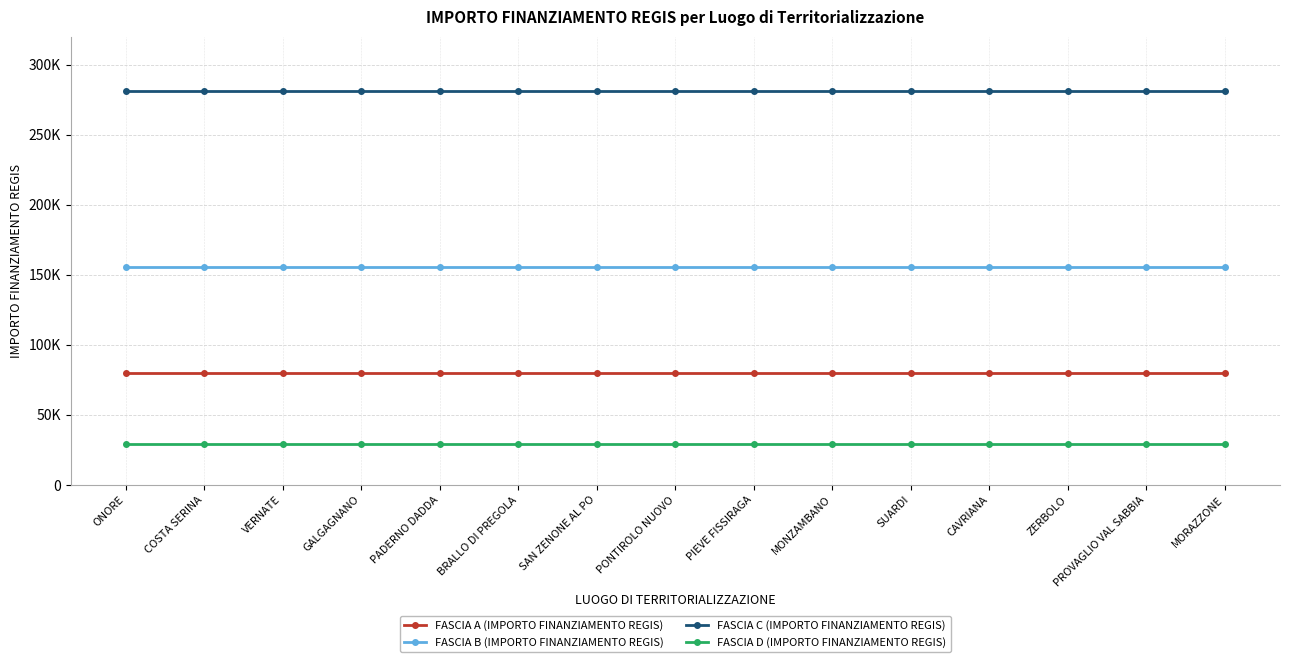

What are all the series names shown in the legend?

FASCIA A (IMPORTO FINANZIAMENTO REGIS), FASCIA B (IMPORTO FINANZIAMENTO REGIS), FASCIA C (IMPORTO FINANZIAMENTO REGIS), FASCIA D (IMPORTO FINANZIAMENTO REGIS)